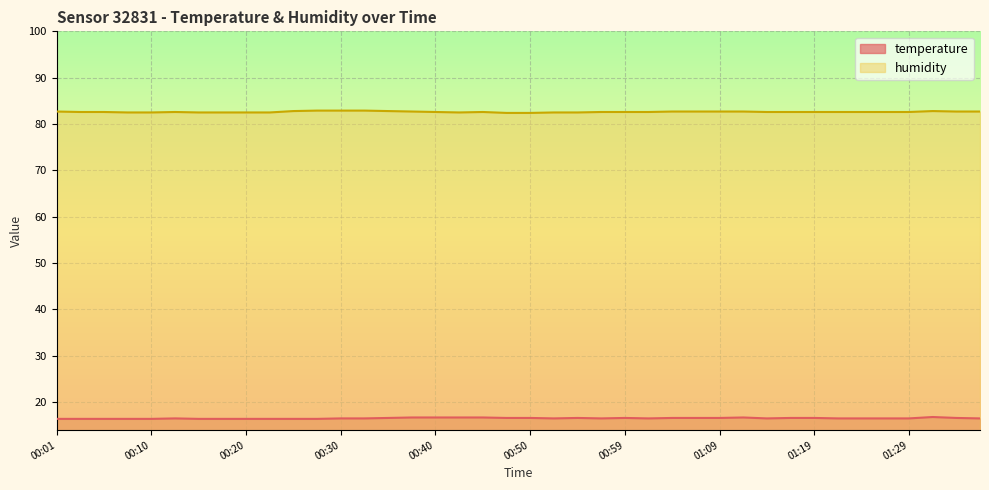

At which category does humidity reach its first local valley?

00:42